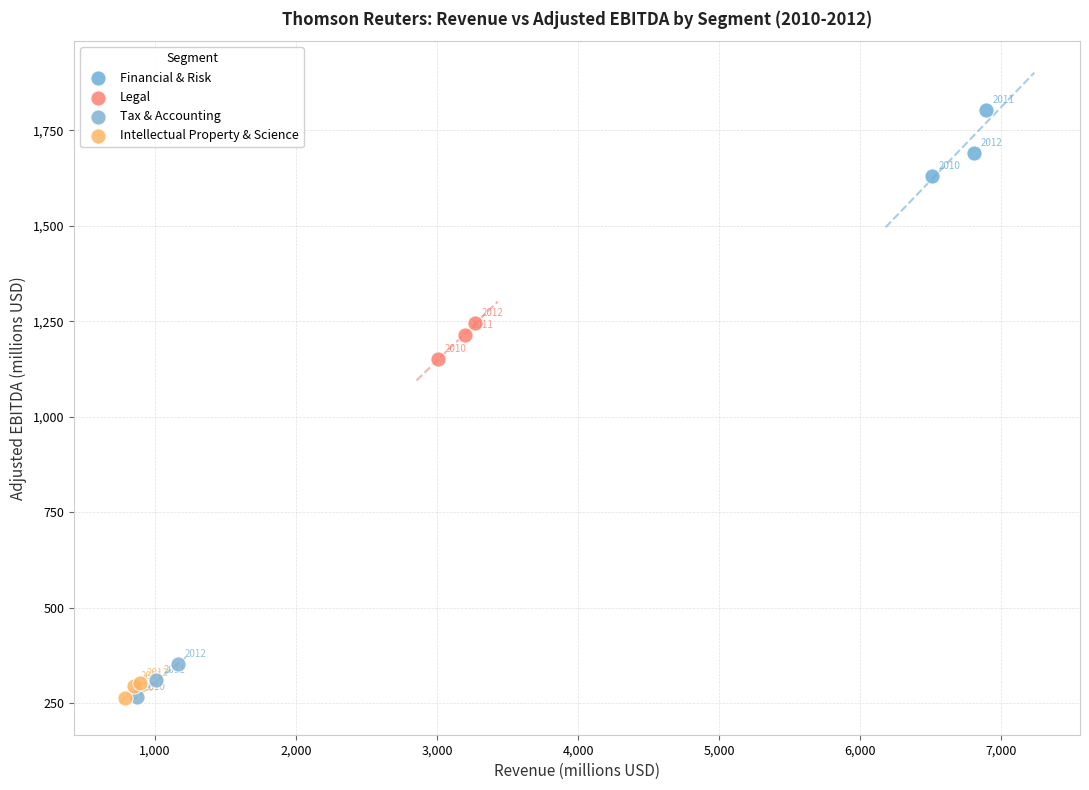

What are all the series names shown in the legend?

Financial & Risk, Legal, Tax & Accounting, Intellectual Property & Science